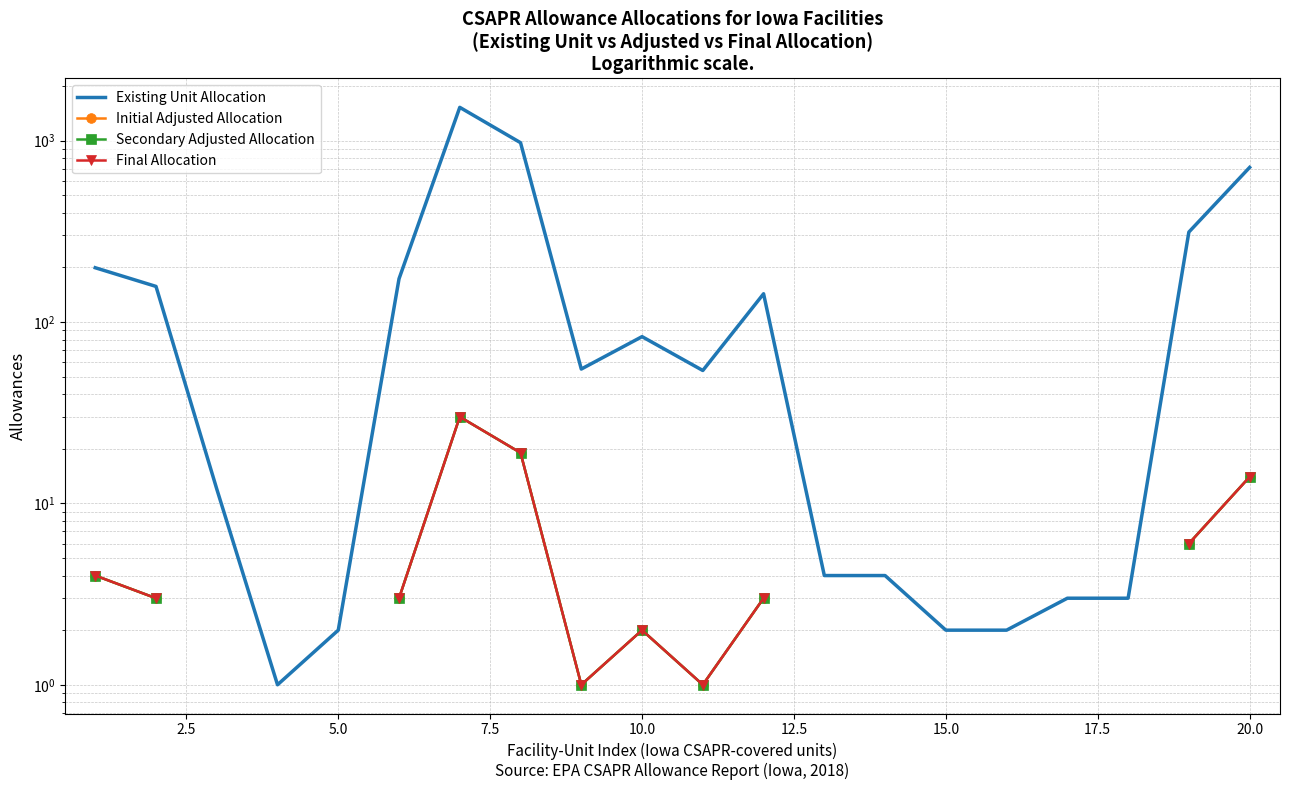

True or false: Final Allocation and Secondary Adjusted Allocation cross at least once.

False